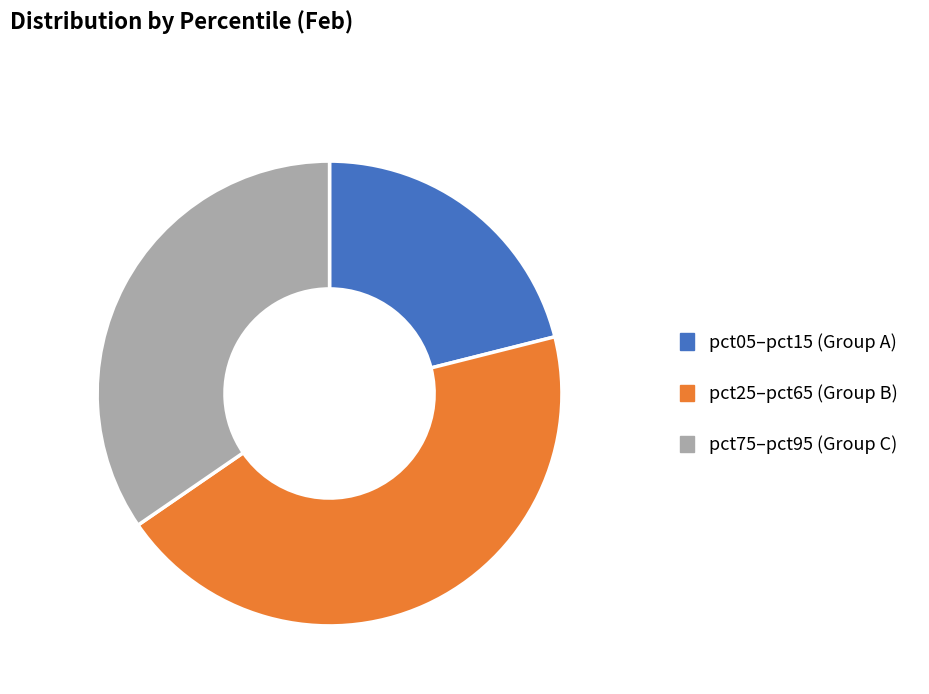

Does any single category account for the majority?

No